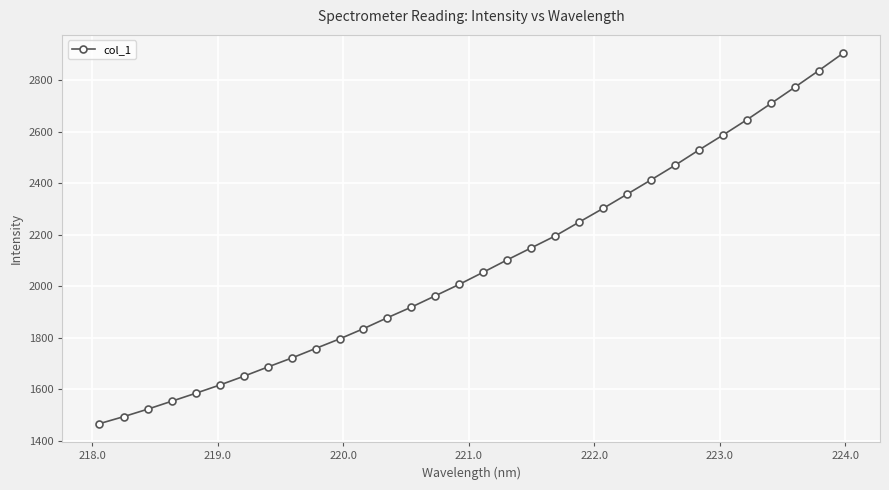

What is the average value?

2085.9